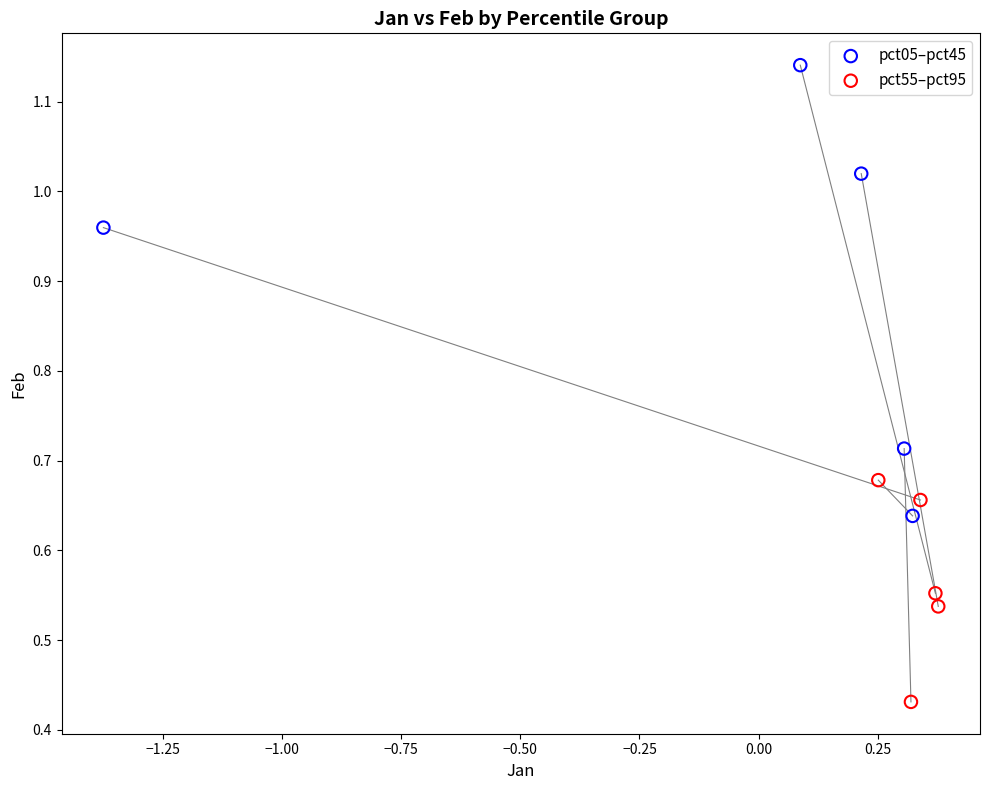

Which series contains the lowest Y value?

pct55–pct95